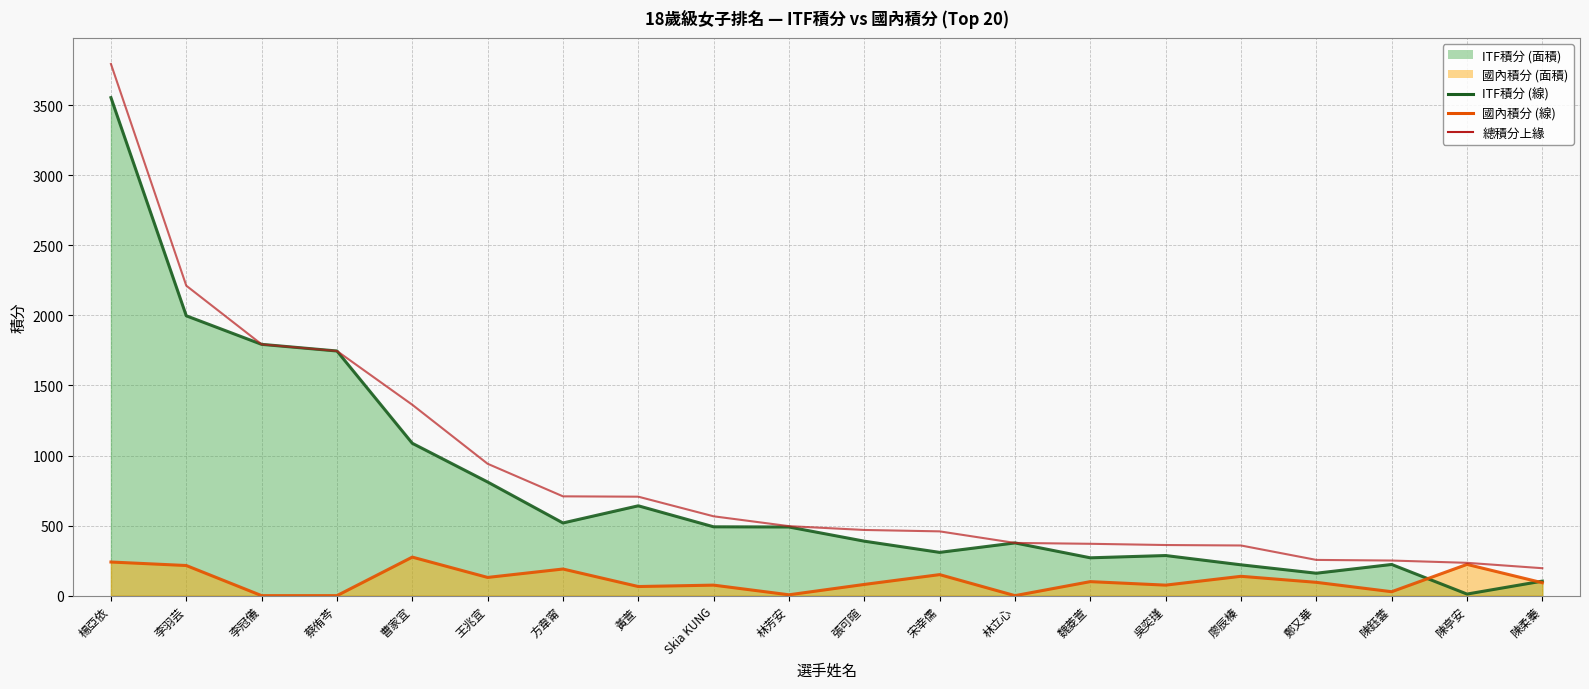

What is the difference between the second highest and minimum values in the 總積分上緣 series?

2016.8